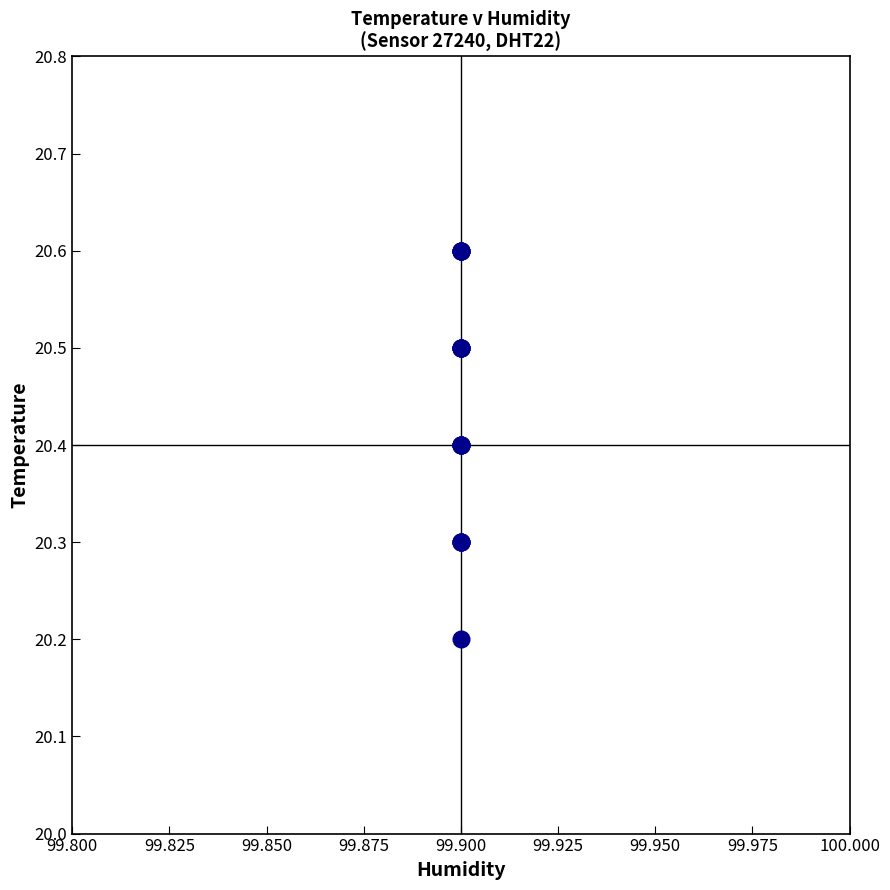

What Y value in the scatter plot is closest to 20?

20.2